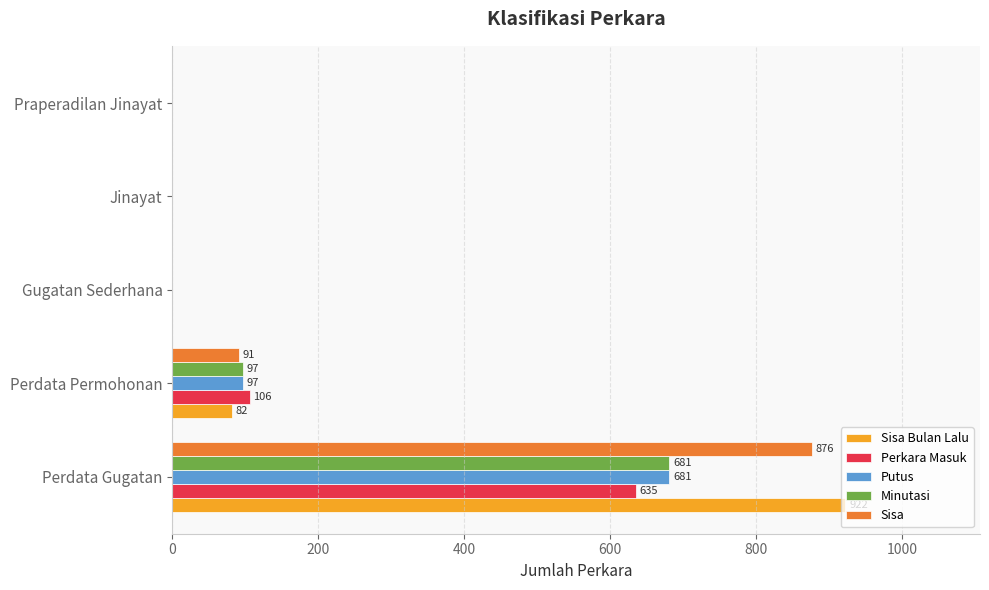

Count the number of data series in this chart.

5